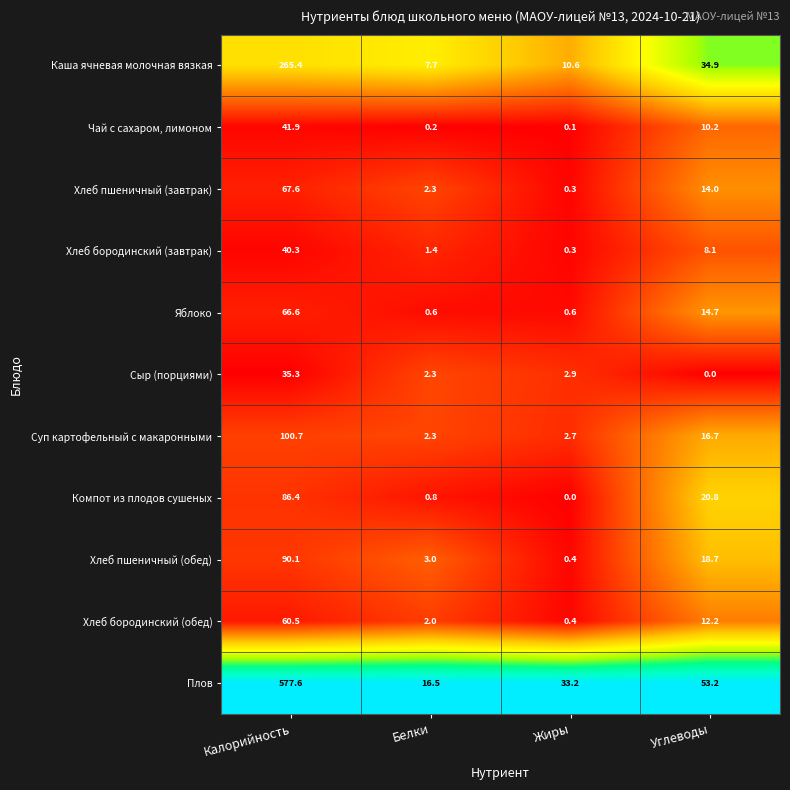

What is the minimum value for Хлеб бородинский (обед)?

0.4